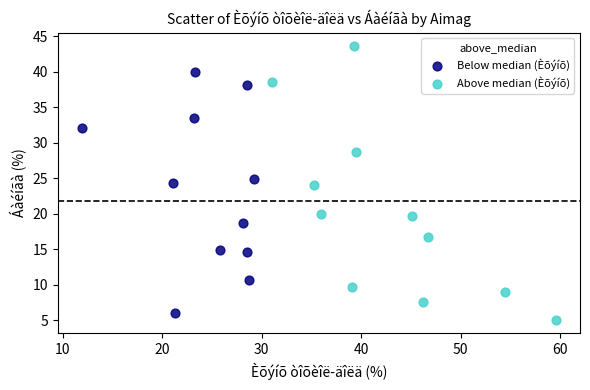

Which series has the widest spread of Y values?

Above median (Èõýíõ)